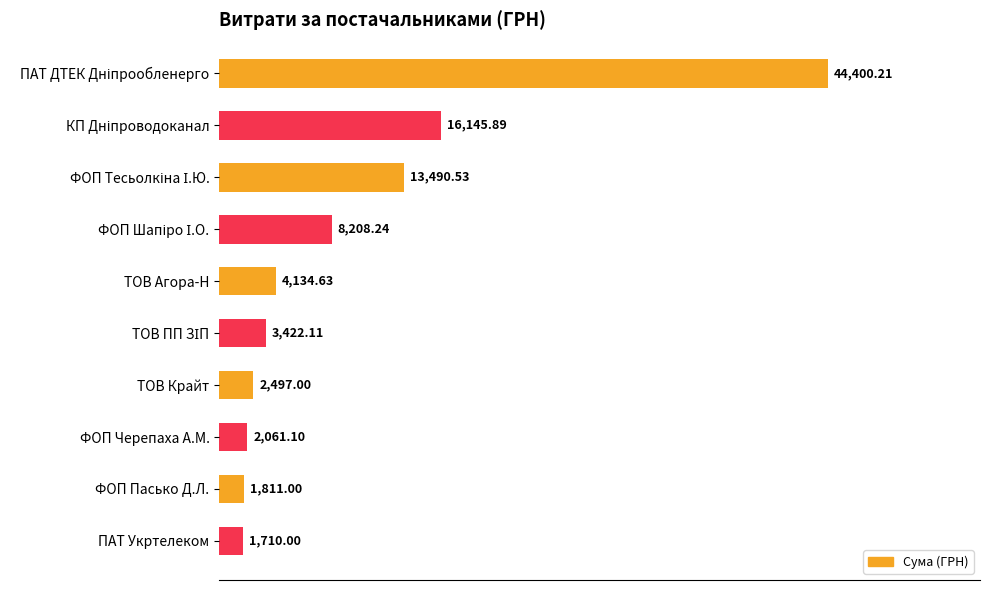

What is the minimum value shown in the chart?

1710.0